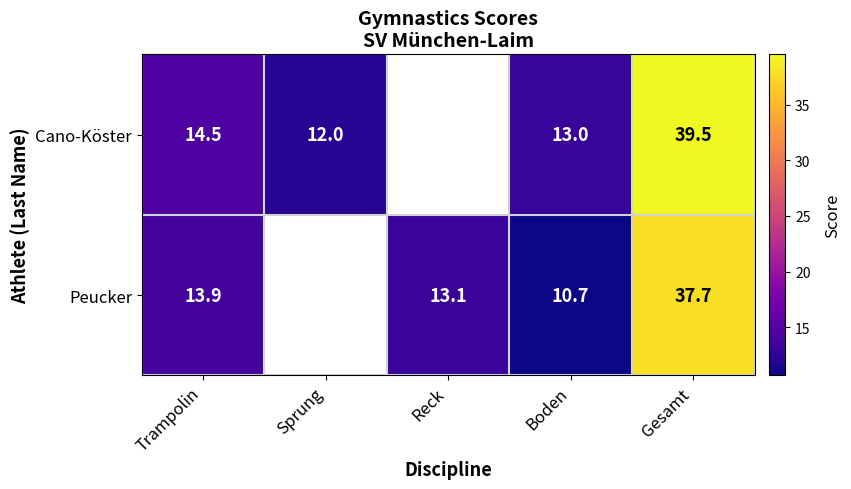

What is the difference between the highest and lowest values at Trampolin?

0.6